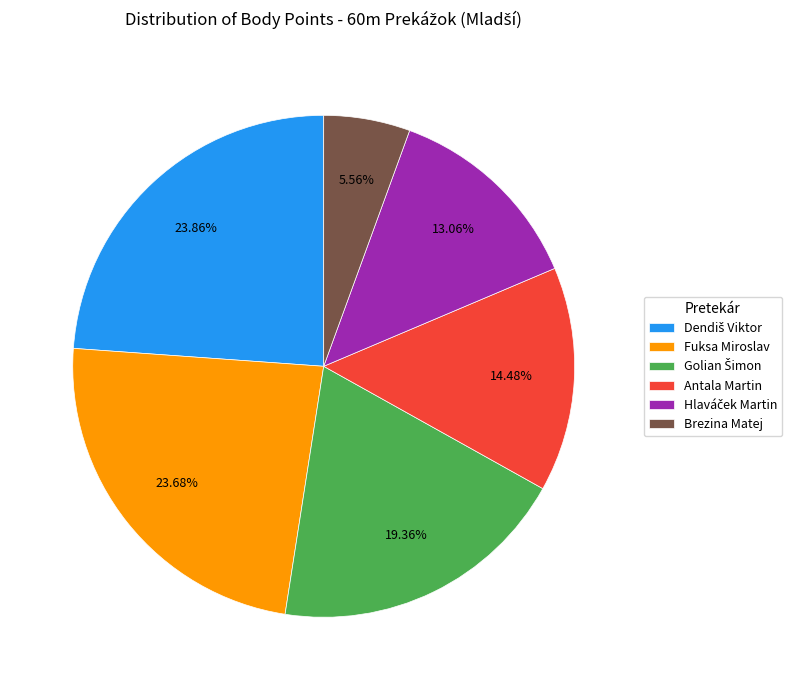

Combined, do Brezina Matej and Antala Martin account for over 50%?

No